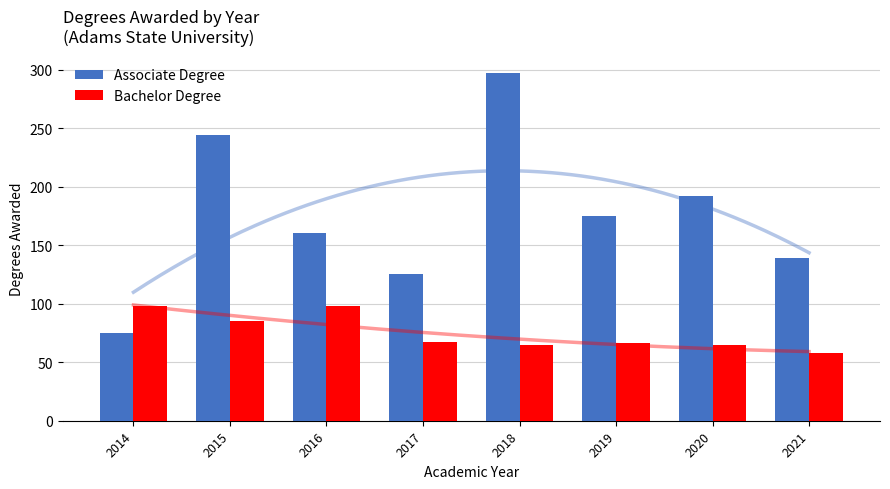

Where does the Bachelor Degree series first go above 67?

2014